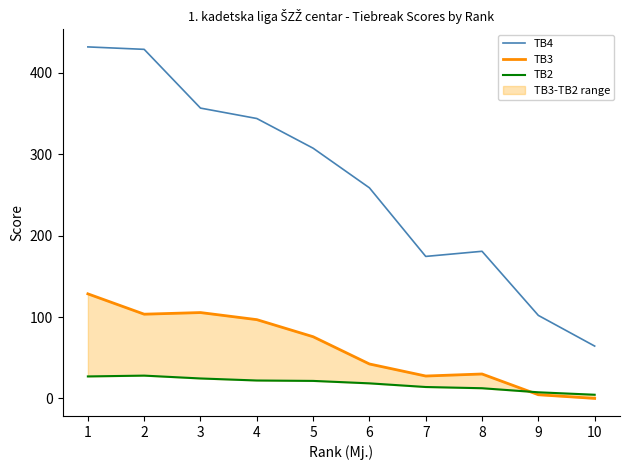

Rank the series by their average value, from highest to lowest.

TB4, TB3, TB2